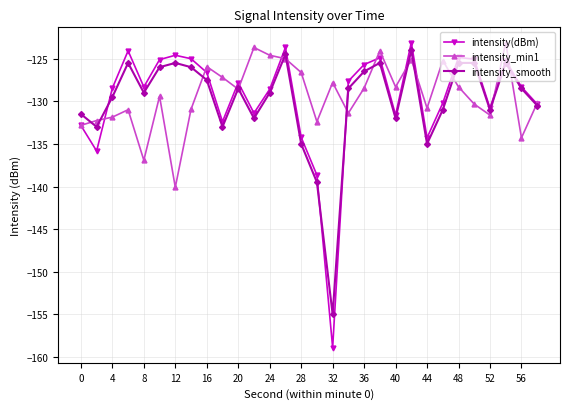

True or false: intensity_smooth has more than 0 points higher than both neighbors.

True